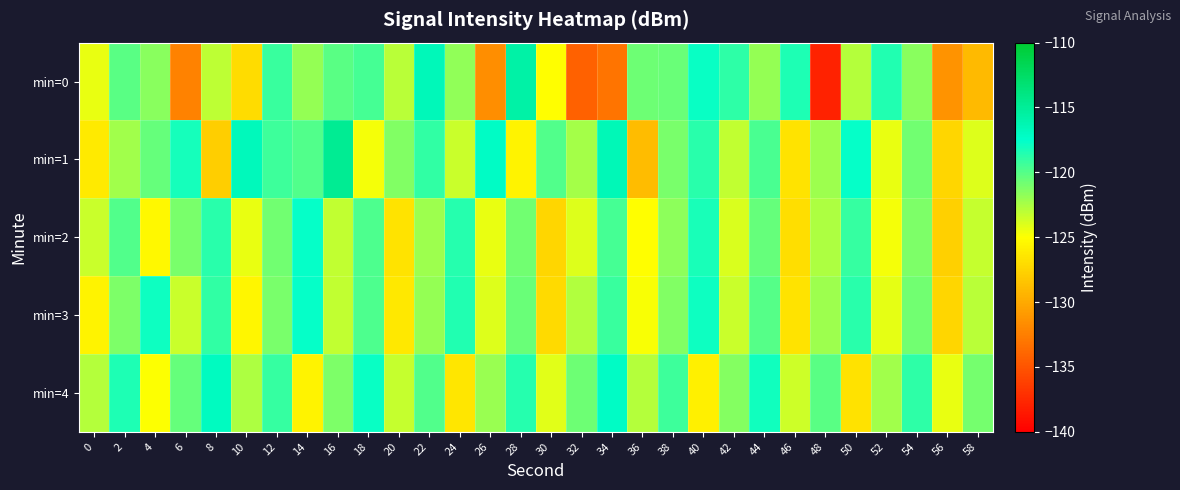

Which series has the largest total across all categories?

min=4